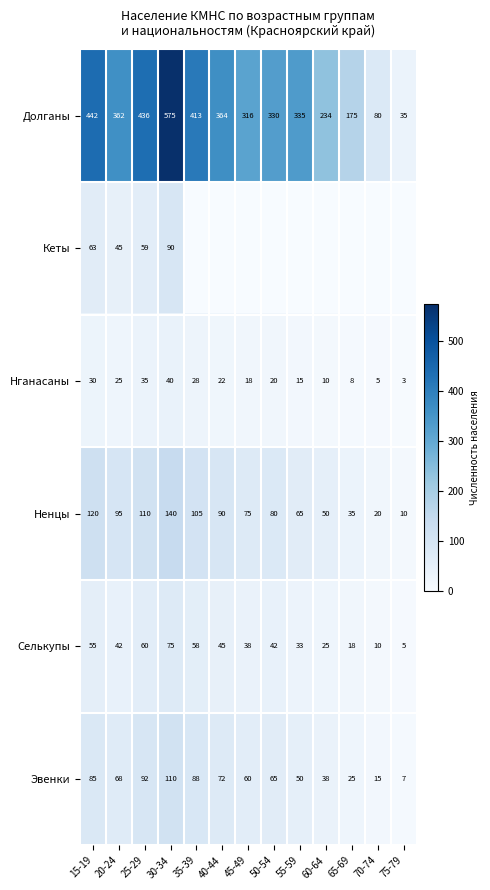

Which has a higher value, 25-29 or 55-59?

25-29